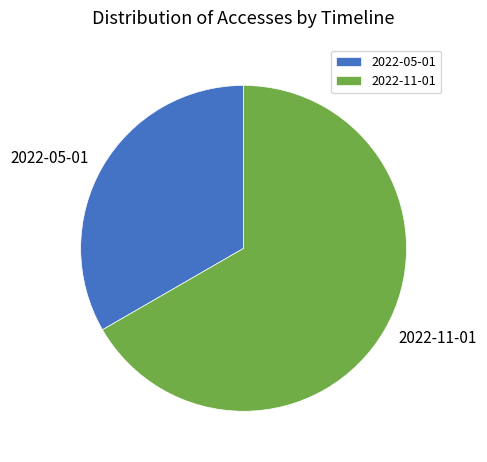

Is 2022-11-01 the majority of the pie?

Yes